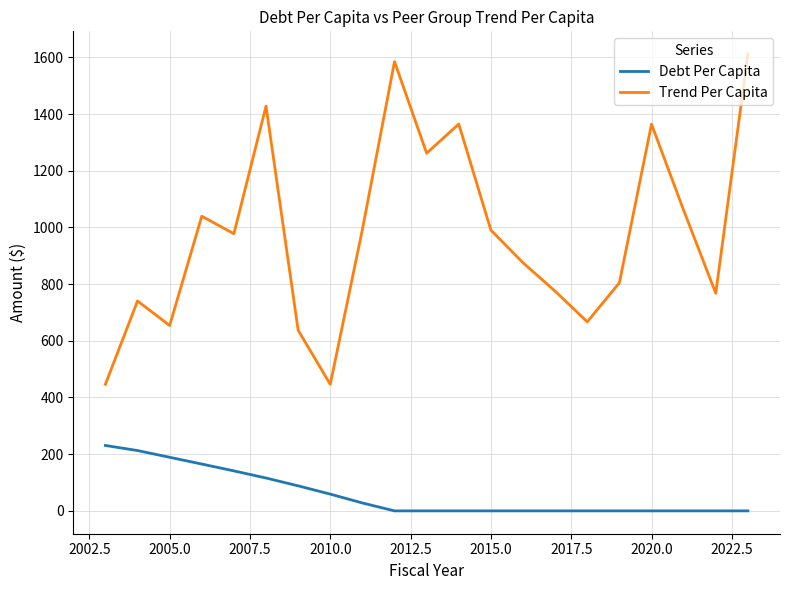

True or false: Debt Per Capita and Trend Per Capita intersect in this chart.

False